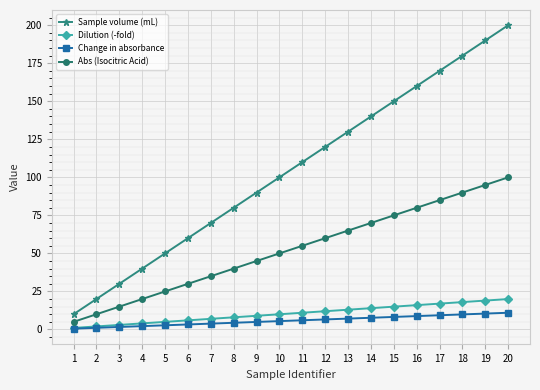

At which category is the sum across all series the highest?

20